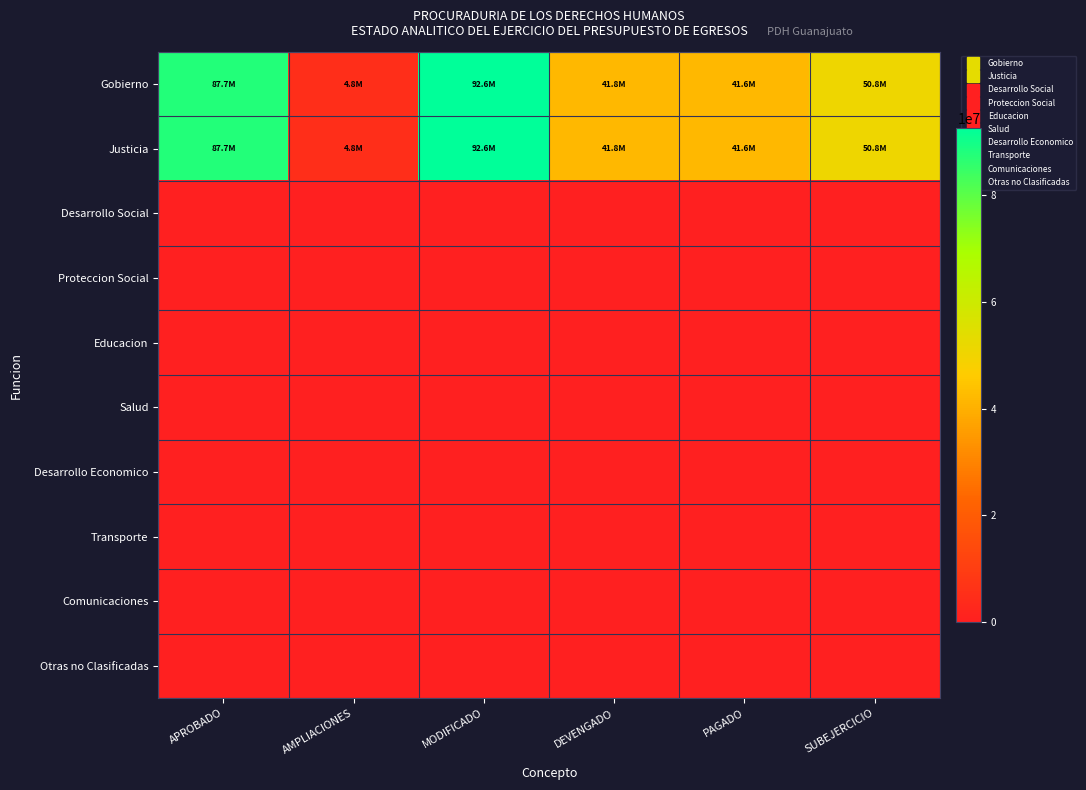

Which series has the largest range (max minus min)?

Gobierno